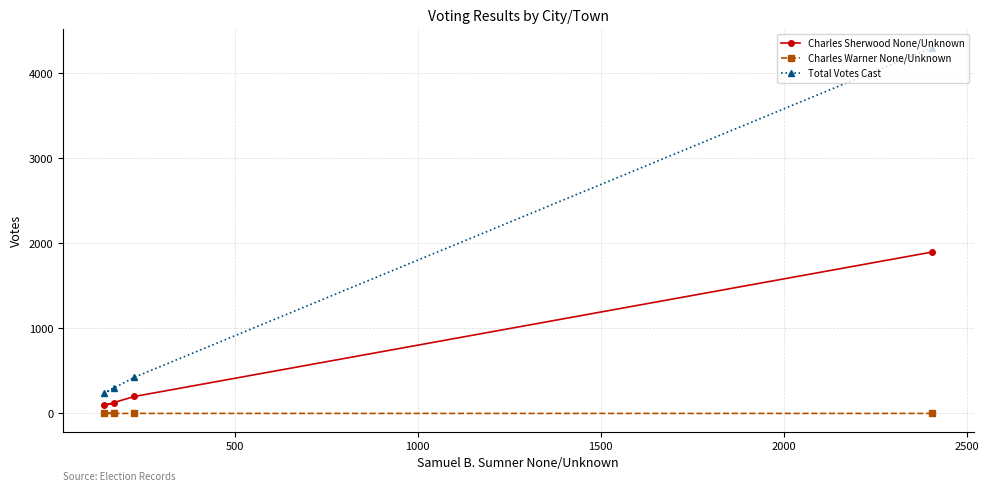

Rank the series by their maximum value, from lowest to highest.

Charles Warner None/Unknown, Charles Sherwood None/Unknown, Total Votes Cast